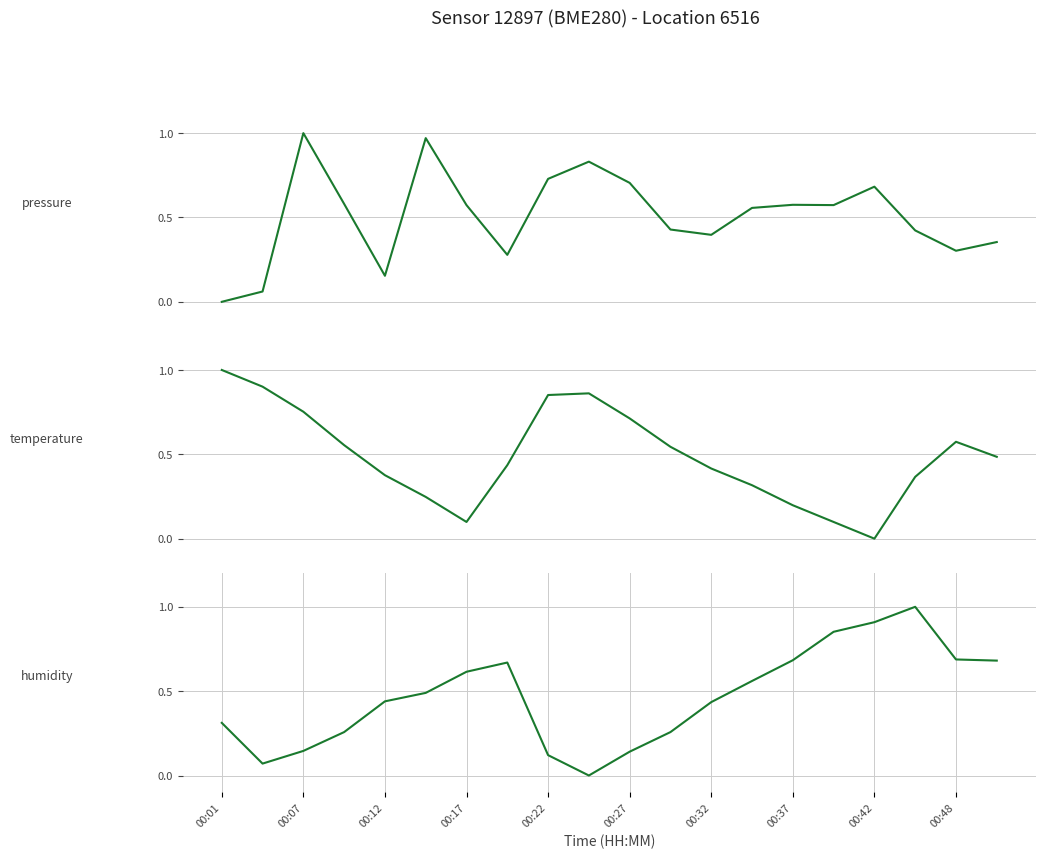

Is this an area chart (filled region under the line)?

No